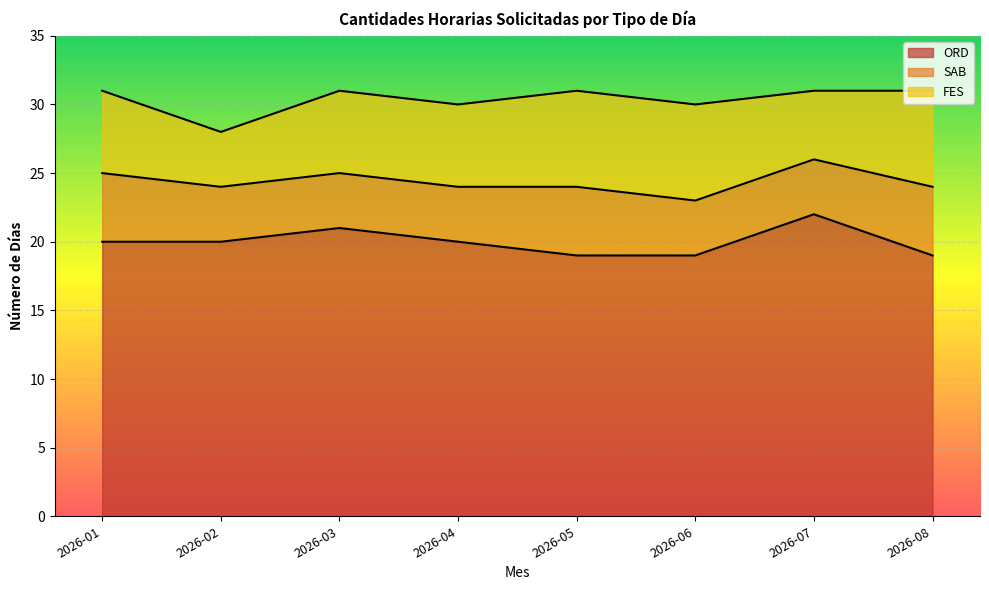

Which series has the largest range (max minus min)?

ORD